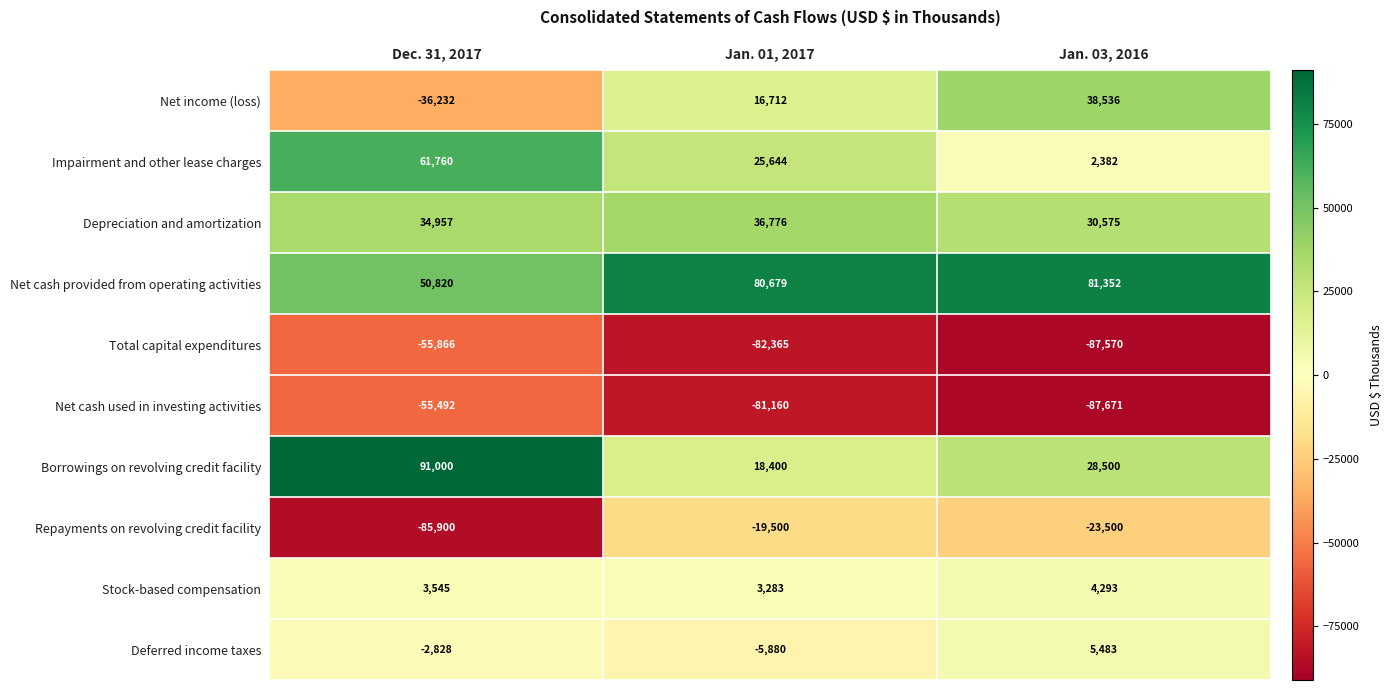

Reading left to right, list all the values displayed in this chart.

Net income (loss): Dec. 31, 2017=-36232	Jan. 01, 2017=16712	Jan. 03, 2016=38536
Impairment and other lease charges: Dec. 31, 2017=61760	Jan. 01, 2017=25644	Jan. 03, 2016=2382
Depreciation and amortization: Dec. 31, 2017=34957	Jan. 01, 2017=36776	Jan. 03, 2016=30575
Net cash provided from operating activities: Dec. 31, 2017=50820	Jan. 01, 2017=80679	Jan. 03, 2016=81352
Total capital expenditures: Dec. 31, 2017=-55866	Jan. 01, 2017=-82365	Jan. 03, 2016=-87570
Net cash used in investing activities: Dec. 31, 2017=-55492	Jan. 01, 2017=-81160	Jan. 03, 2016=-87671
Borrowings on revolving credit facility: Dec. 31, 2017=91000	Jan. 01, 2017=18400	Jan. 03, 2016=28500
Repayments on revolving credit facility: Dec. 31, 2017=-85900	Jan. 01, 2017=-19500	Jan. 03, 2016=-23500
Stock-based compensation: Dec. 31, 2017=3545	Jan. 01, 2017=3283	Jan. 03, 2016=4293
Deferred income taxes: Dec. 31, 2017=-2828	Jan. 01, 2017=-5880	Jan. 03, 2016=5483